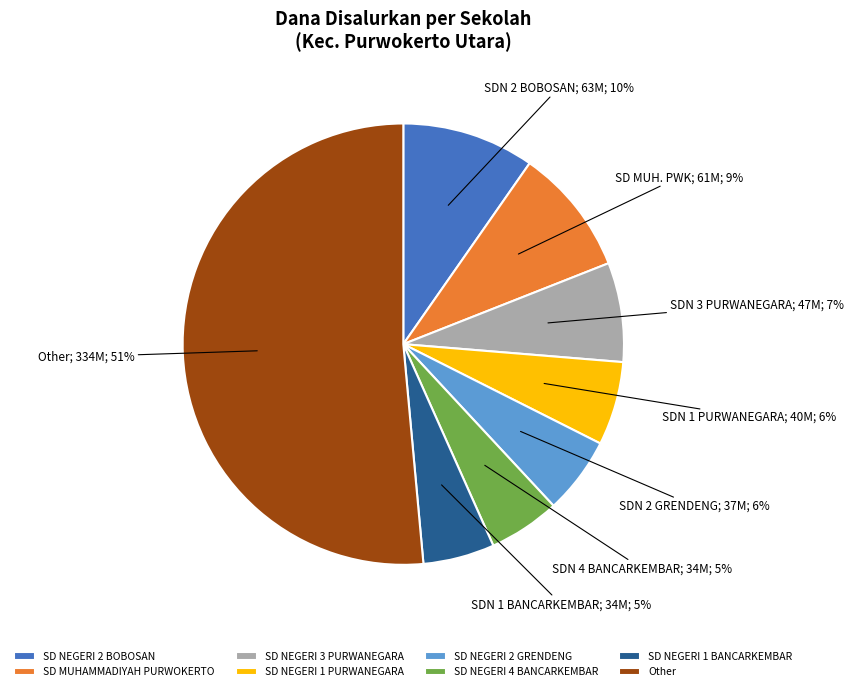

What percentage is the SD NEGERI 4 BANCARKEMBAR slice, to the nearest percent?

5%